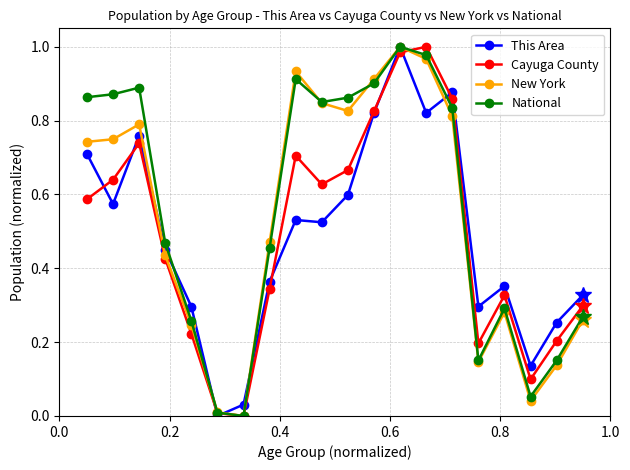

How many interior local valleys does the Cayuga County series have?

4